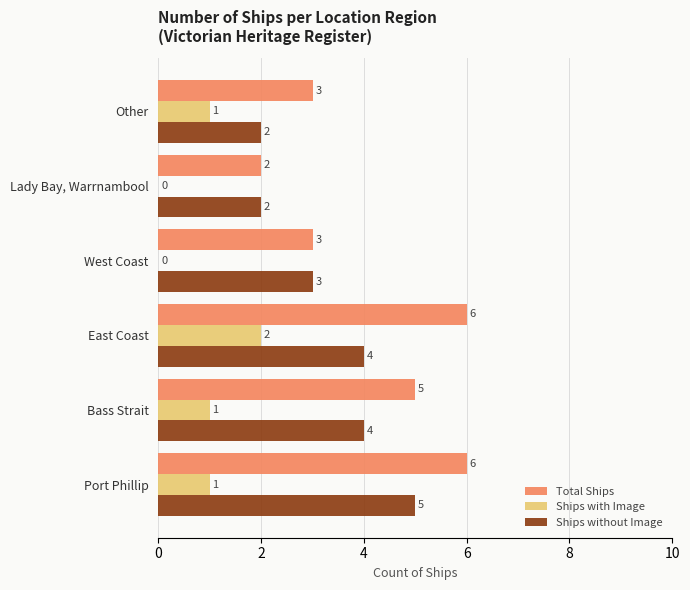

What is the sum of all Ships with Image values?

5